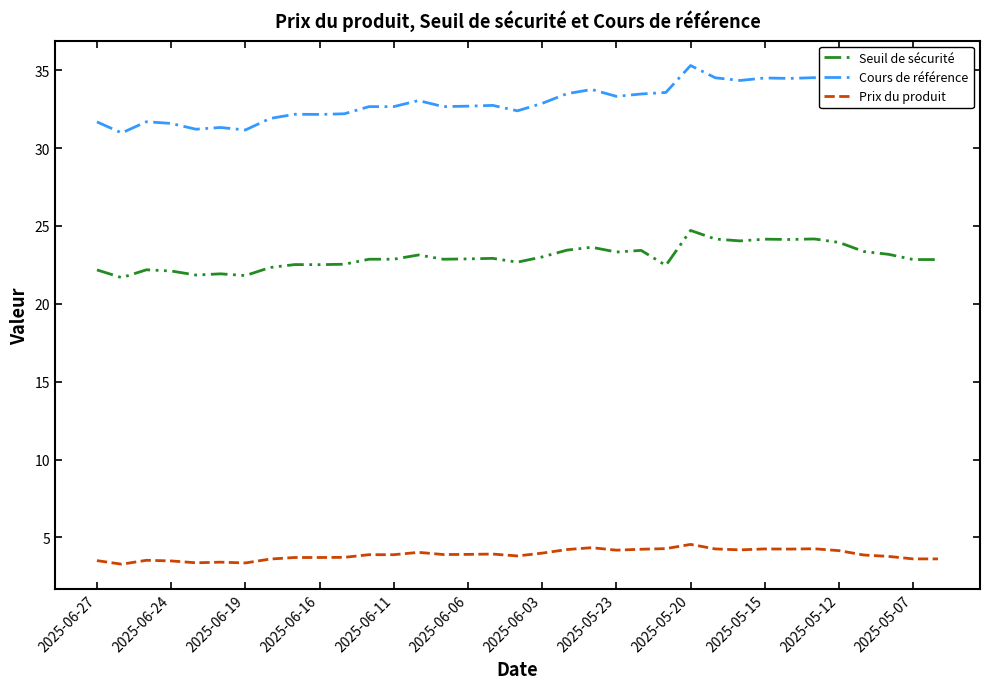

What is the difference between the maximum and minimum values in the Prix du produit series?

1.3